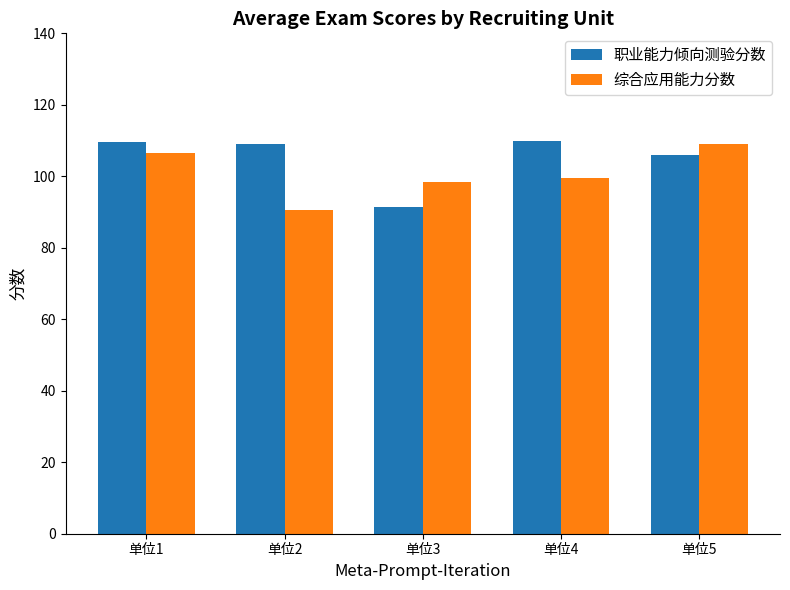

What is the spread (max minus min) of values at 单位5?

3.0